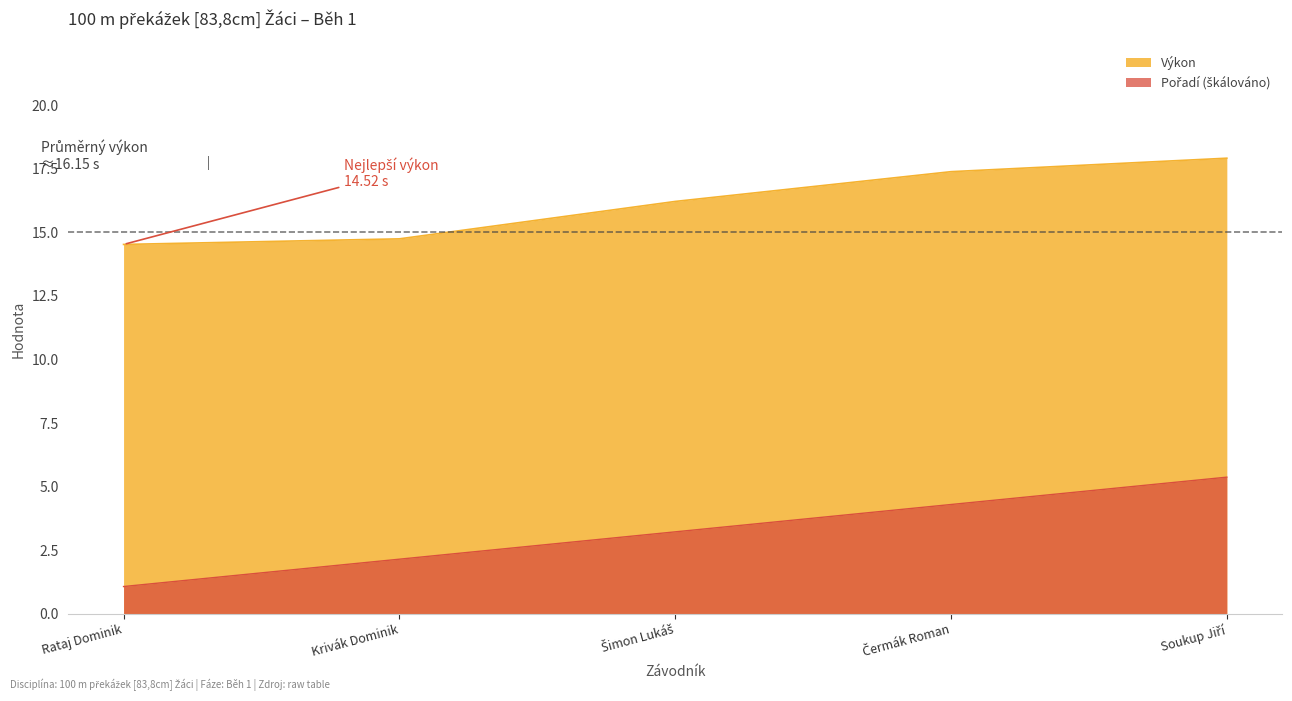

Reading right to left, what are all the values shown in this chart?

Pořadí: Soukup Jiří=5.4	Čermák Roman=4.3	Šimon Lukáš=3.2	Krivák Dominik=2.1	Rataj Dominik=1.1
Výkon: Soukup Jiří=17.9	Čermák Roman=17.4	Šimon Lukáš=16.2	Krivák Dominik=14.7	Rataj Dominik=14.5